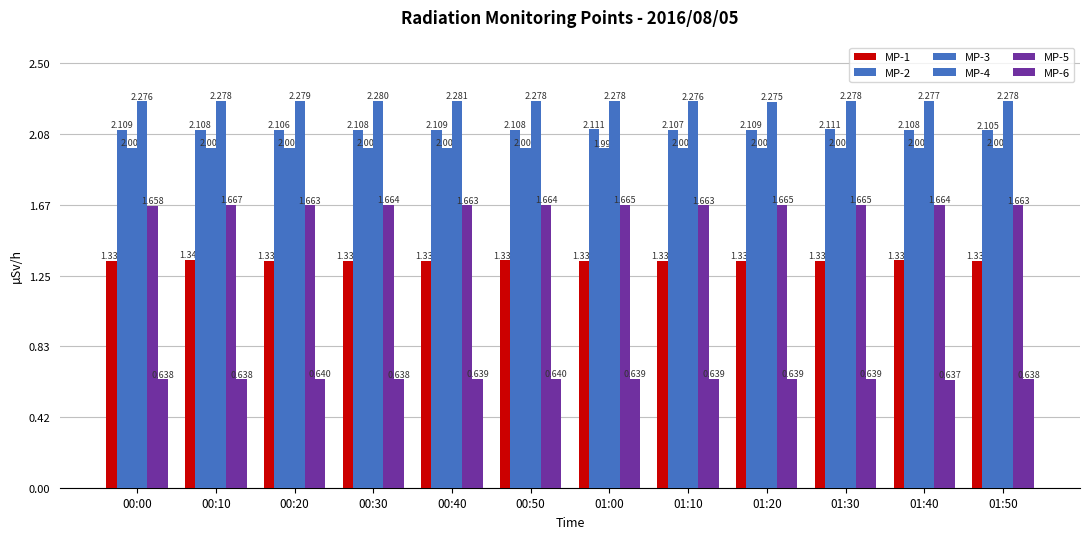

What is the sum of all MP-5 values?

20.0